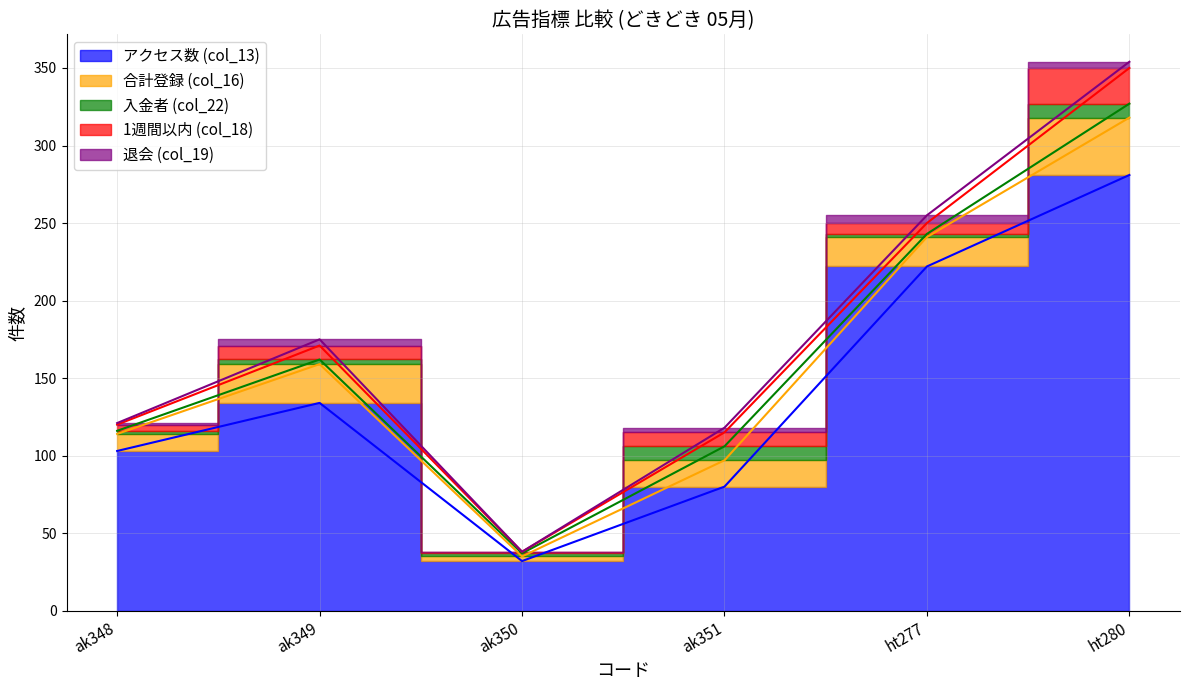

Count the number of categories in the chart.

6